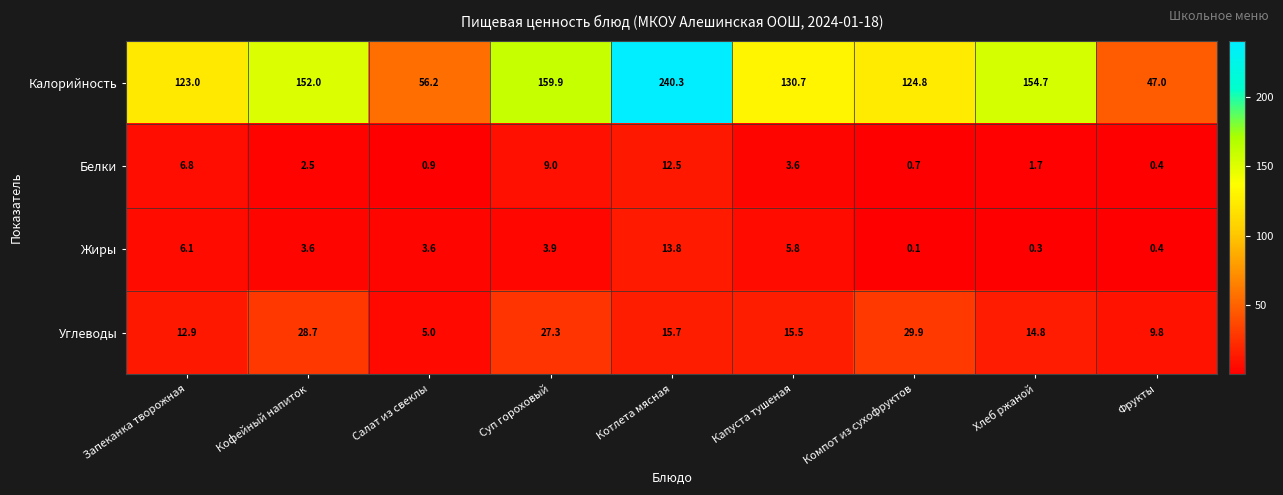

What is the sum of the Калорийность values at Котлета мясная and Фрукты?

287.3